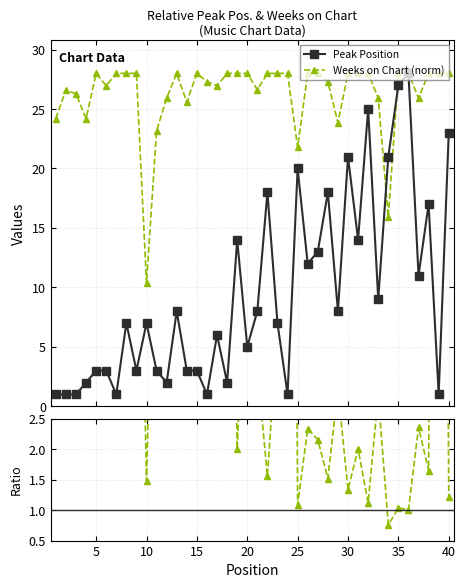

List the series in order of their peak value, lowest first.

Peak Position, Weeks on Chart (norm), Weeks/Peak ratio